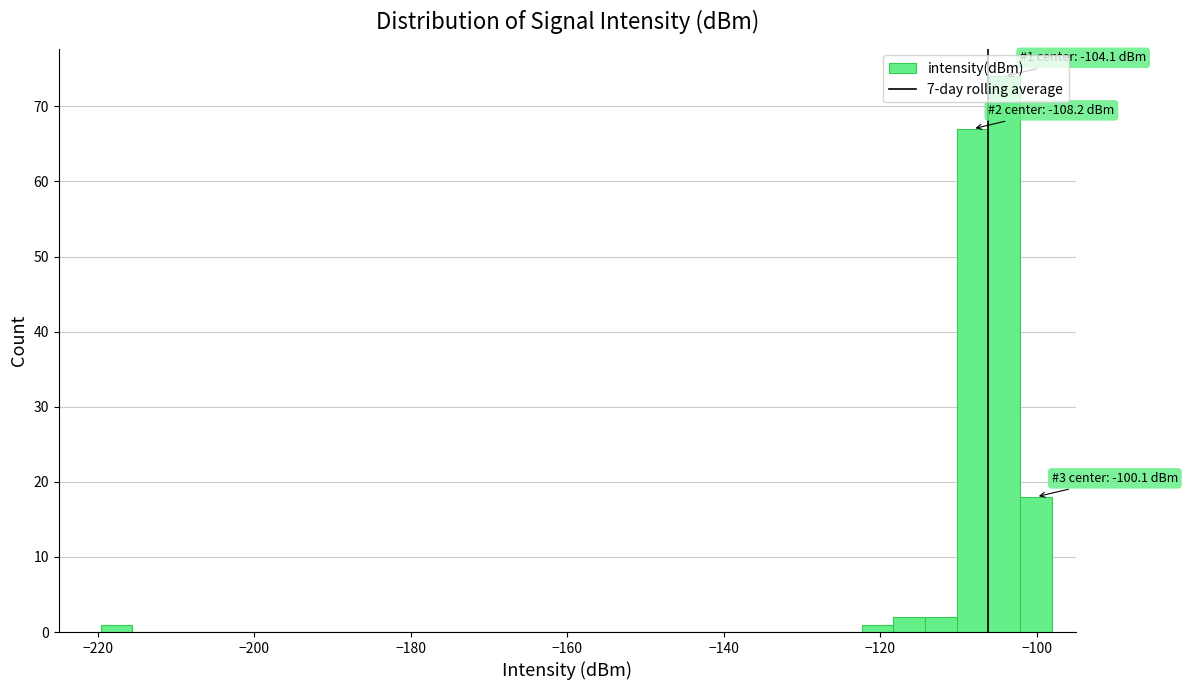

Around what value on the x-axis is the tallest bar? Give the approximate position of its centre, as read against the axis.

-104